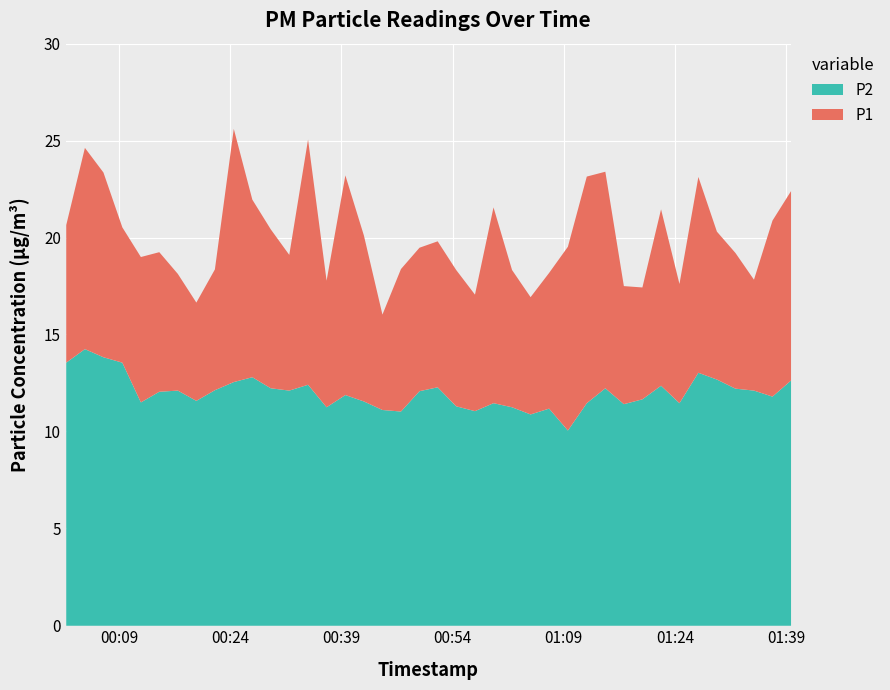

What is the value of the P1 point at the 21st from the left?

19.8